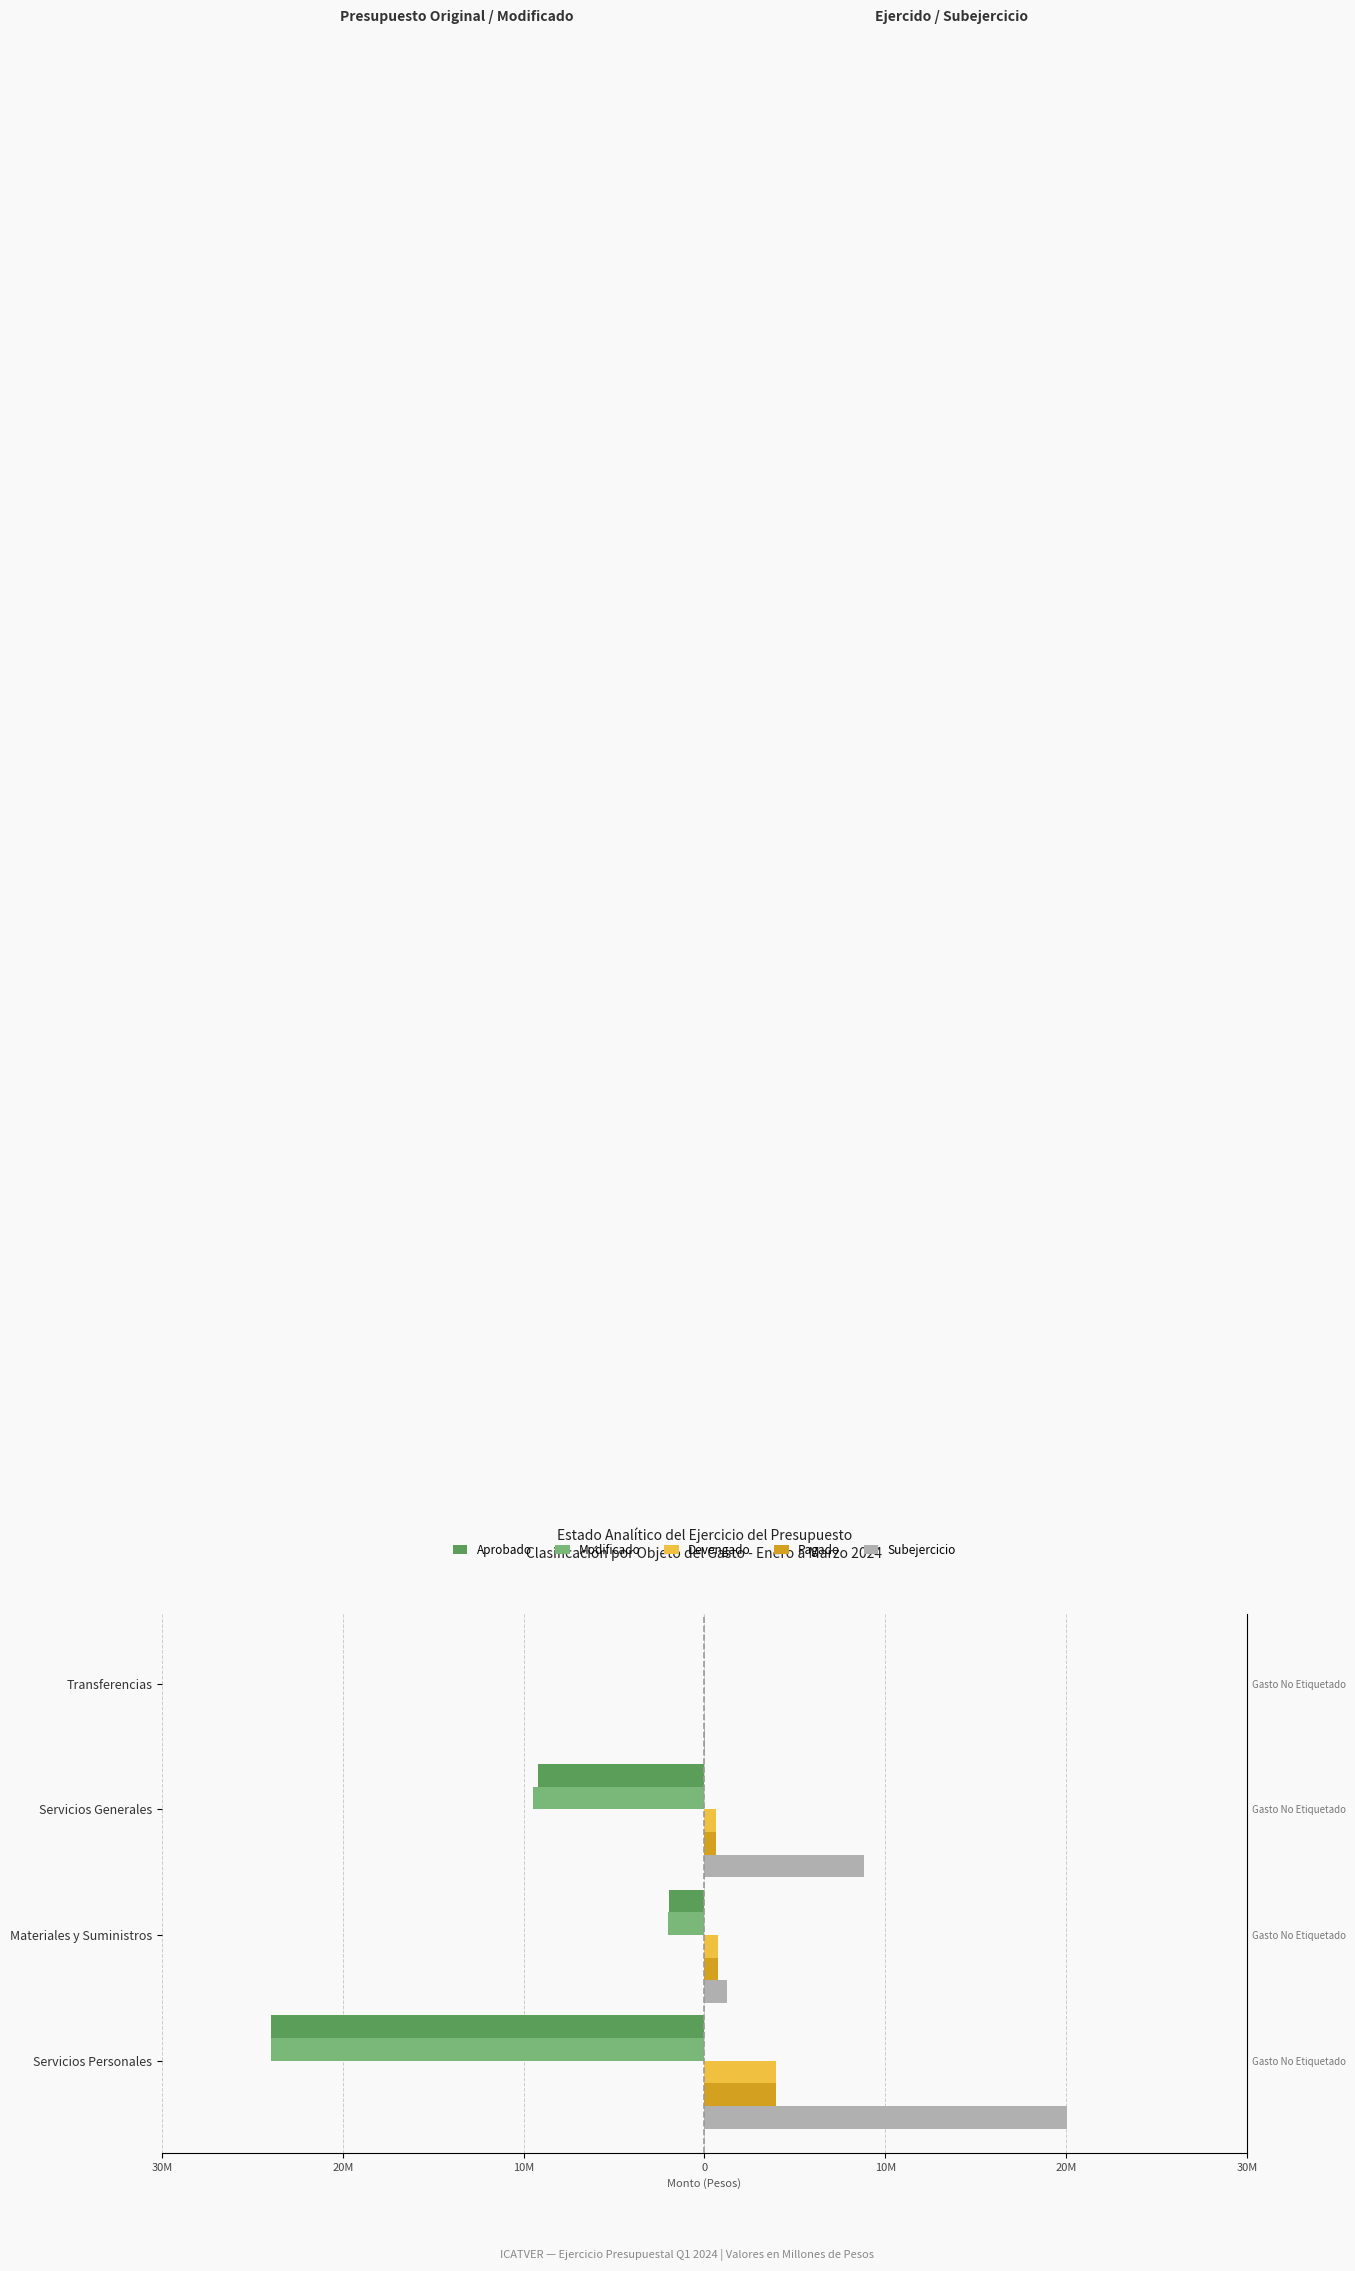

What position from the right is 30M?

4